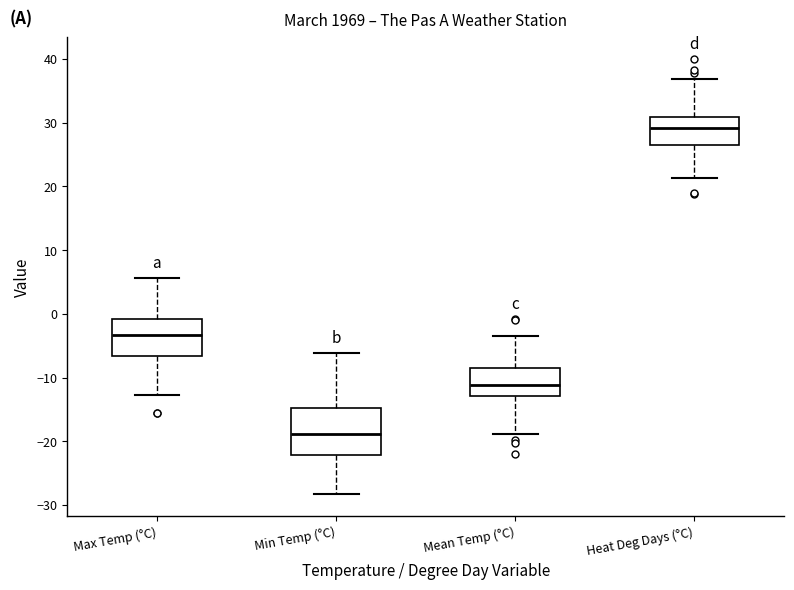

Where does the lower whisker of the box for Mean Temp (°C) end on the y-axis? The values are not printed on the chart, so give them approximately, as read against the axis.

-19